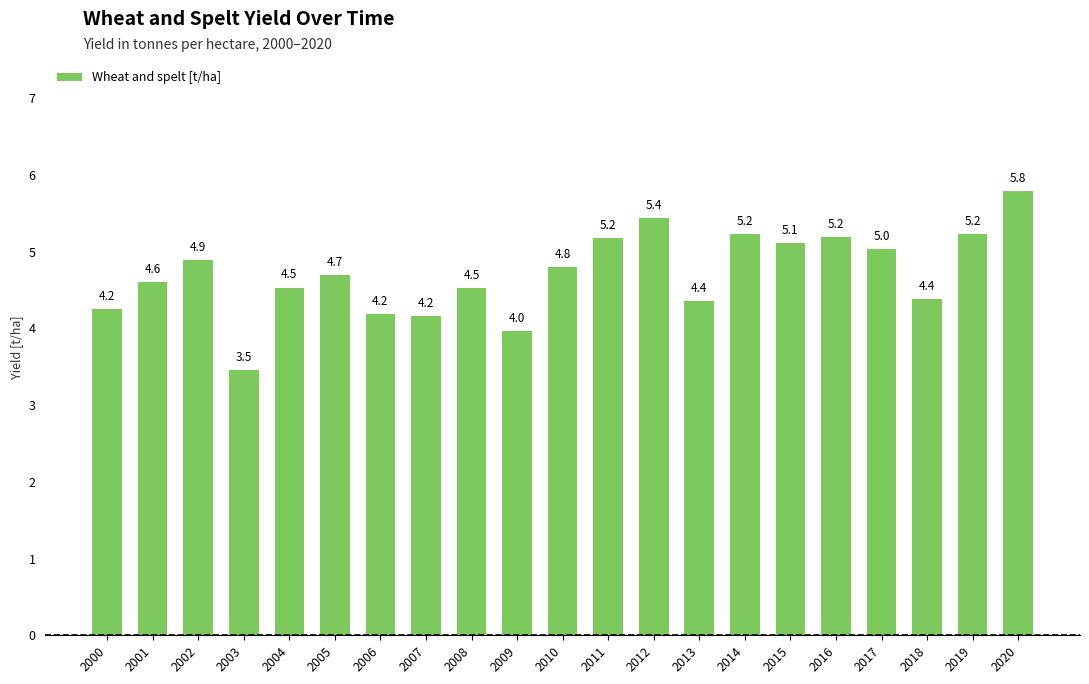

Which label corresponds to the smallest value in the chart?

2003